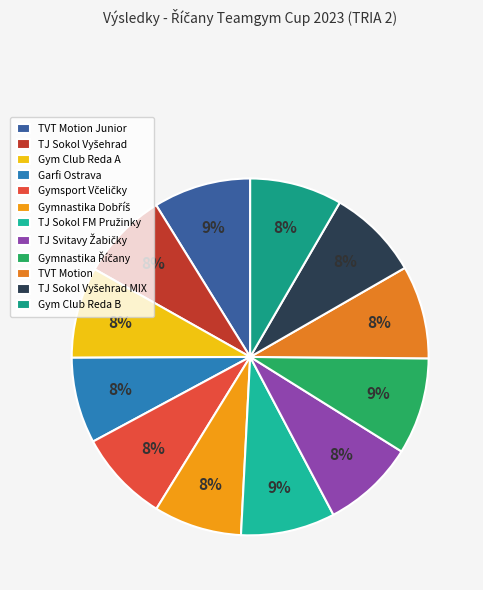

True or false: Garfi Ostrava accounts for 8% of the total.

True